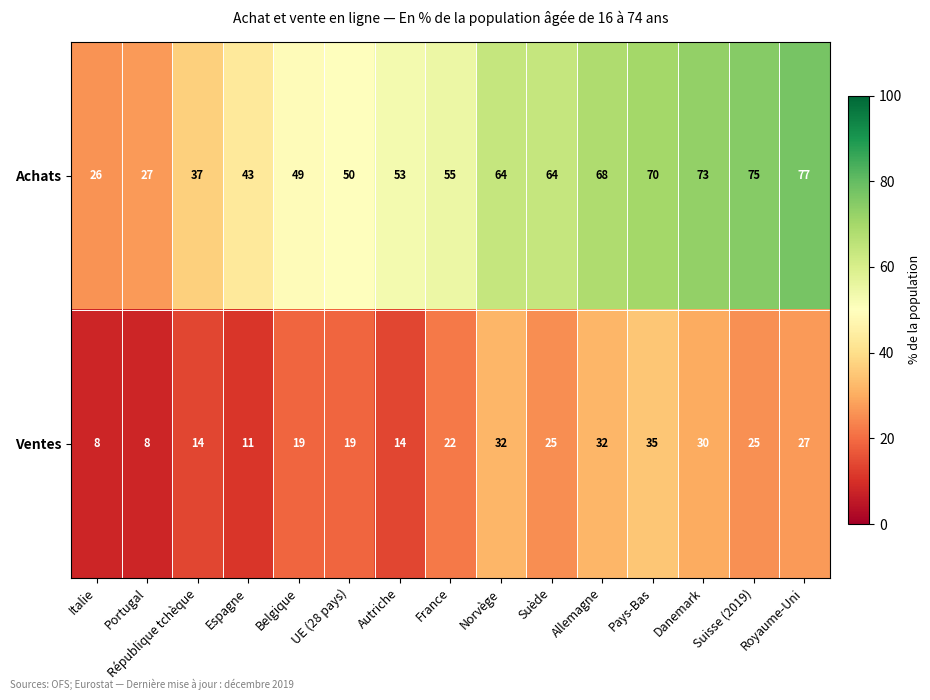

How many values in the Ventes series are below 22?

7